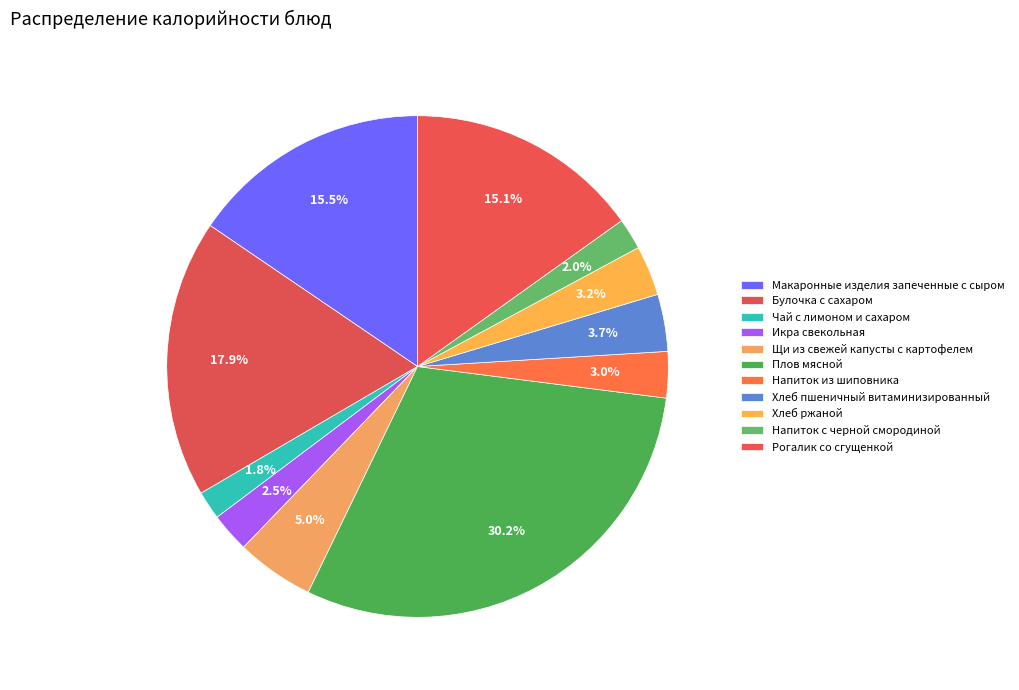

Count the number of slices in the pie.

11